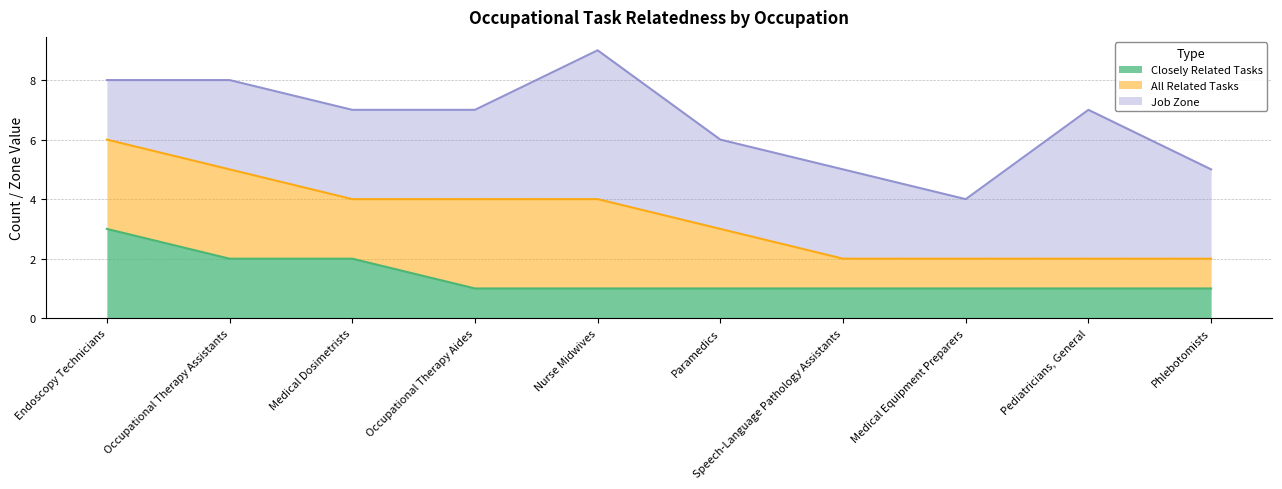

How many interior local valleys does the All Related Tasks series have?

1